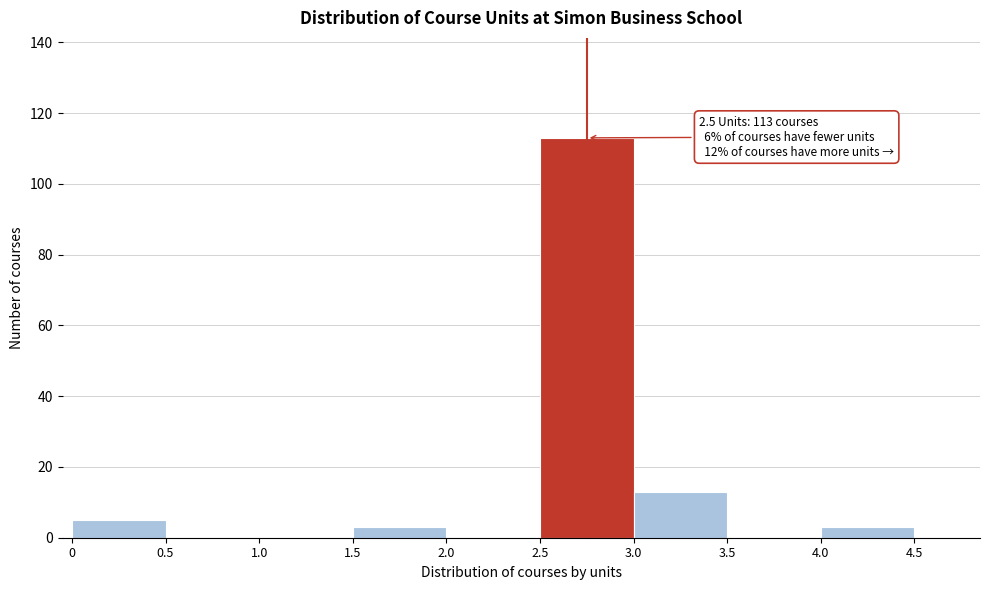

Reading right to left, list all the values displayed in this chart.

4.0=3	3.5=0	3.0=13	2.5=113	2.0=0	1.5=3	1.0=0	0.5=0	0=5